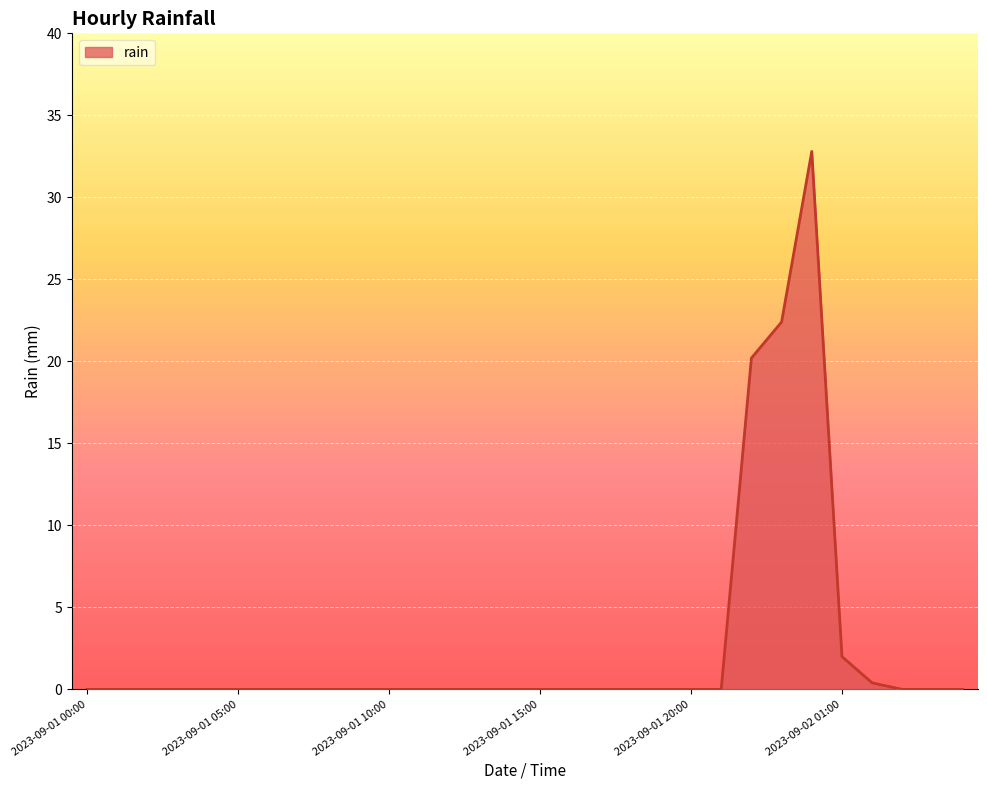

What is the greatest value displayed?

32.8